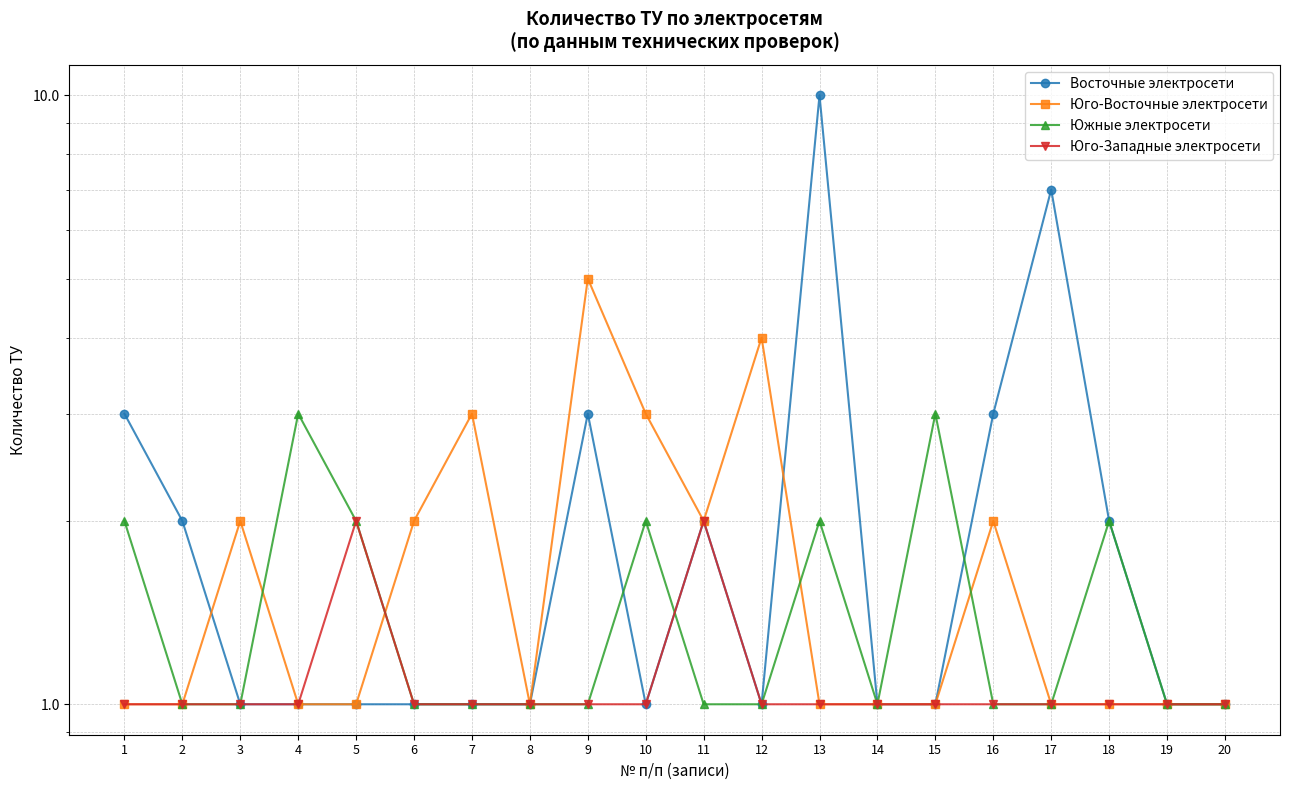

What is the total value across all series at 20?

4